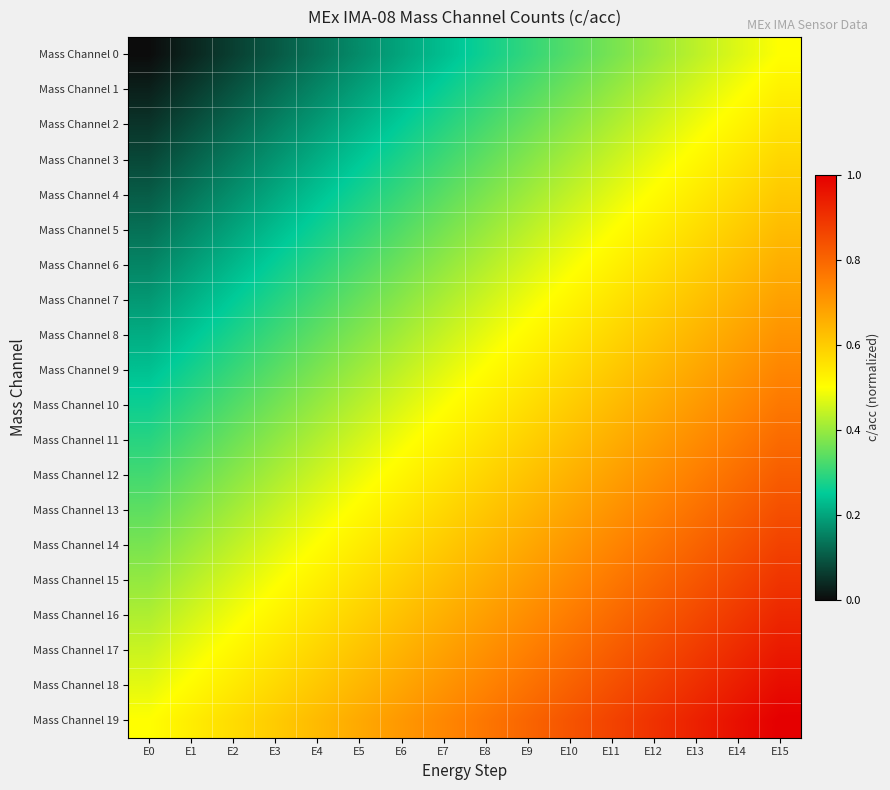

At which category is the sum across all series the highest?

E15